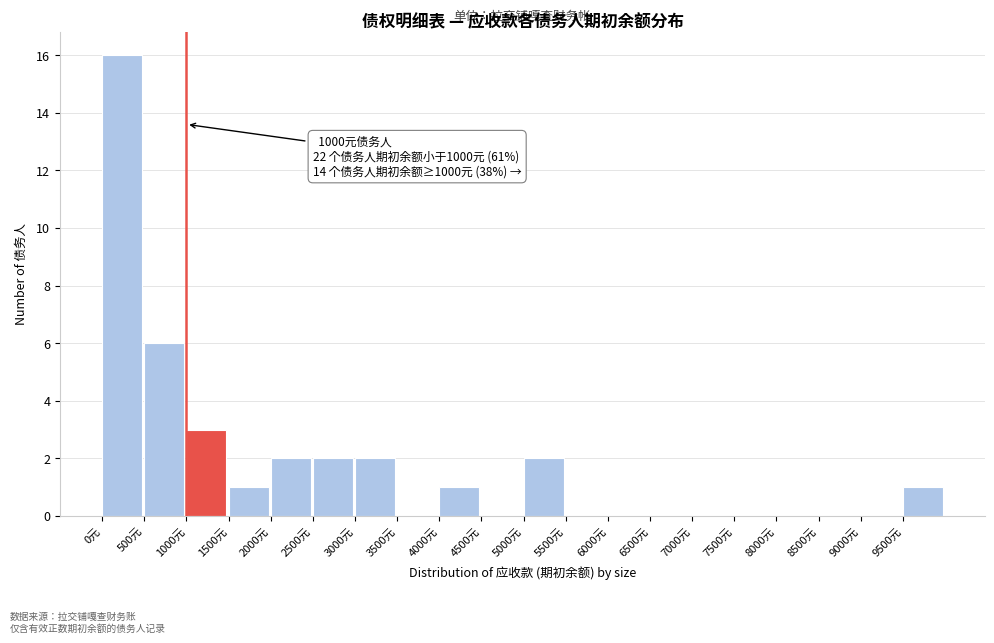

Over which range of the x-axis is the bar tallest?

0 to 500